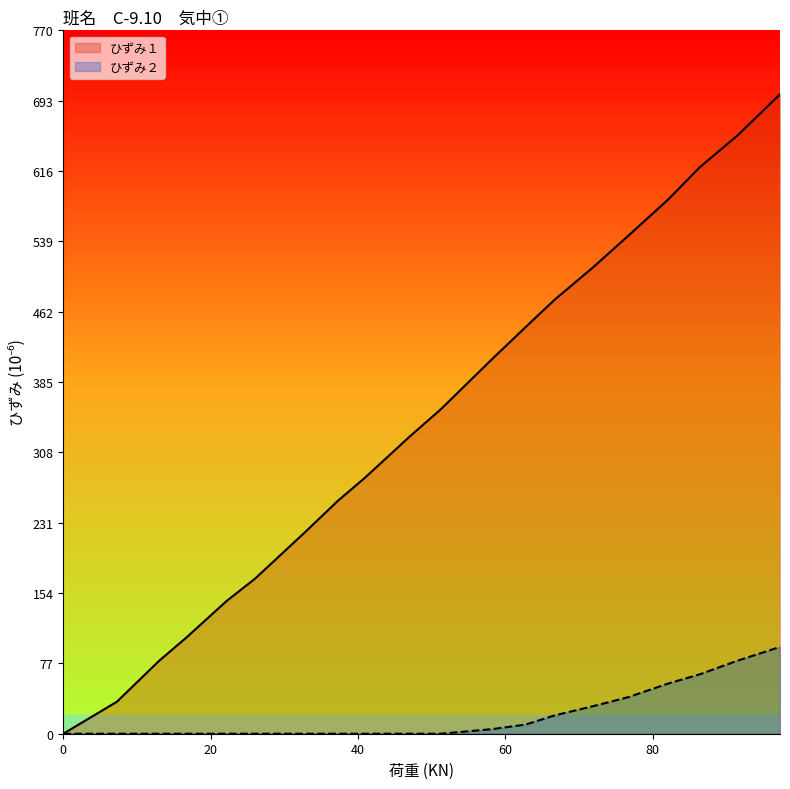

Is the value of ひずみ２ at 91.5152 greater than the value of ひずみ１ at 26.0606?

No